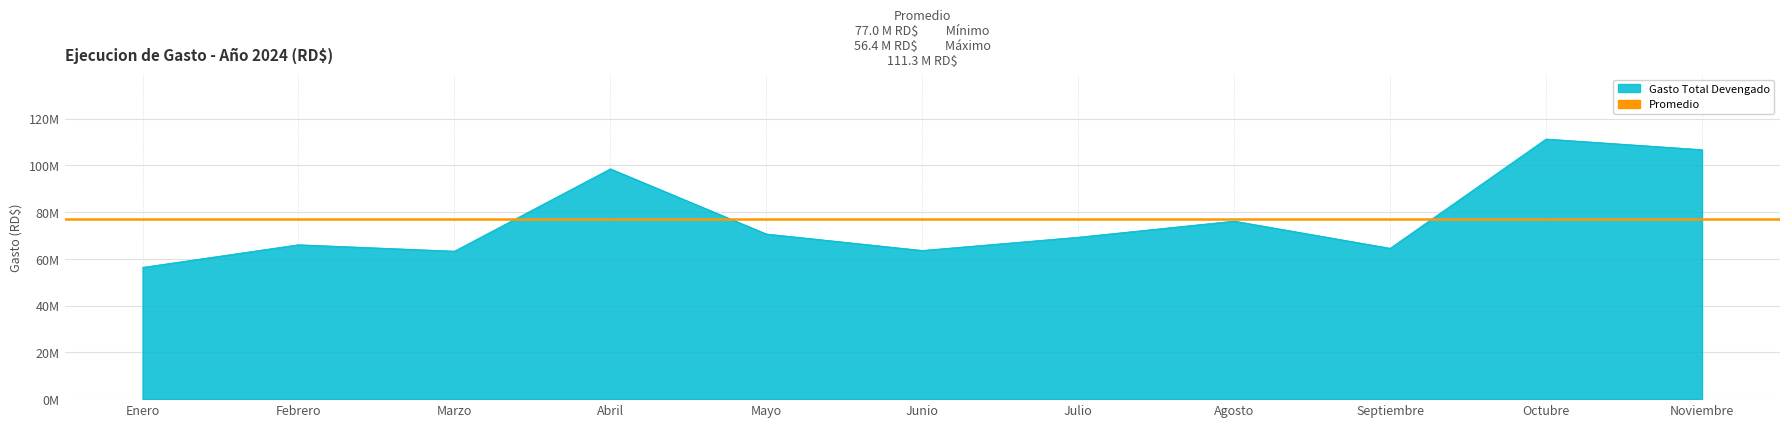

What is the label of the 10th point from the right?

Febrero